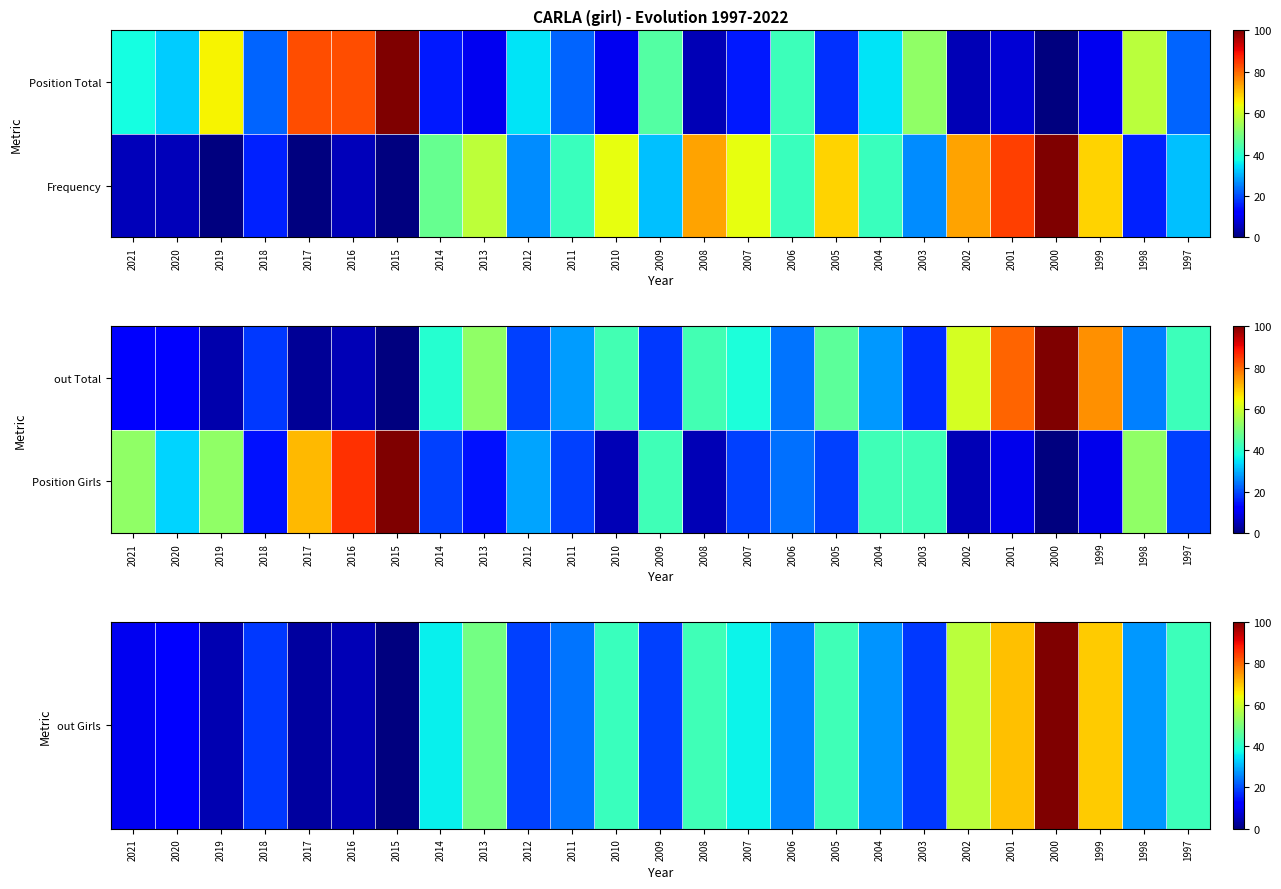

Which category has the lowest value across all series?

2015